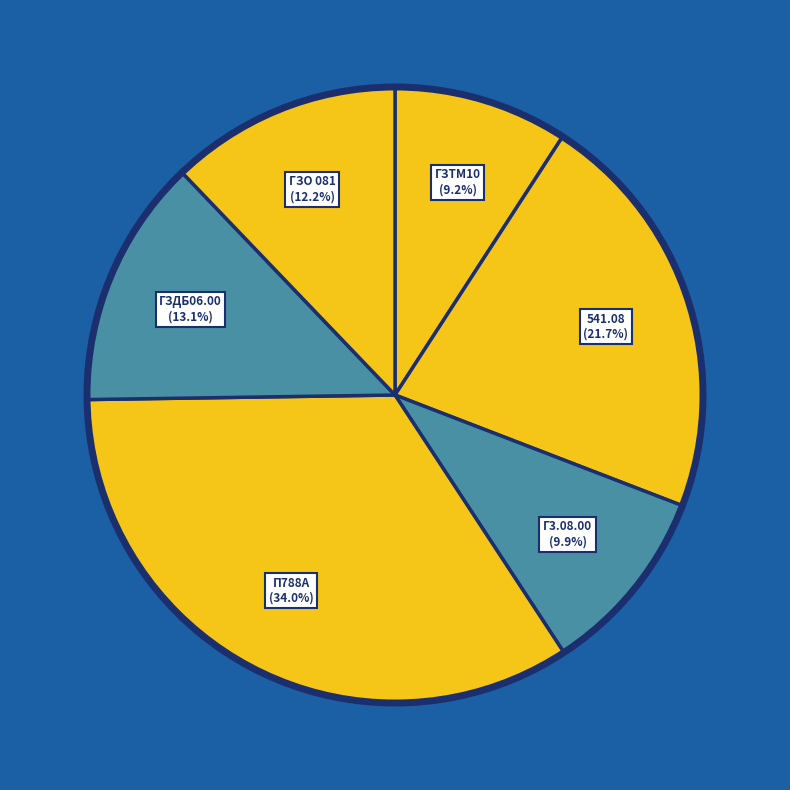

What percentage is the ГЗТМ10 slice, to the nearest percent?

9%